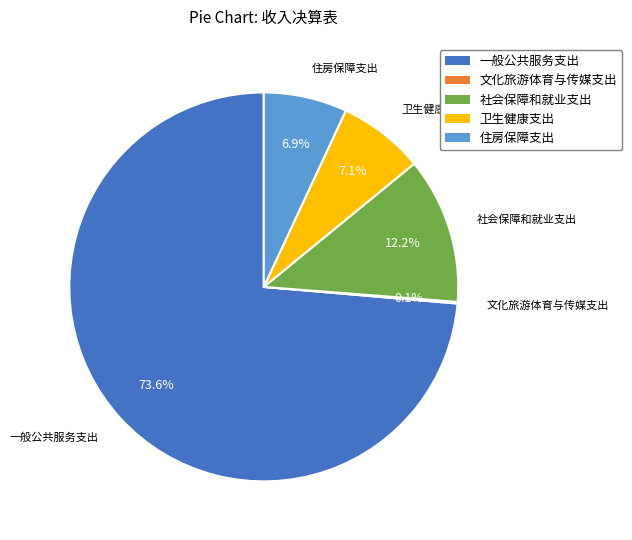

What percentage is NOT represented by 住房保障支出?

93.1%